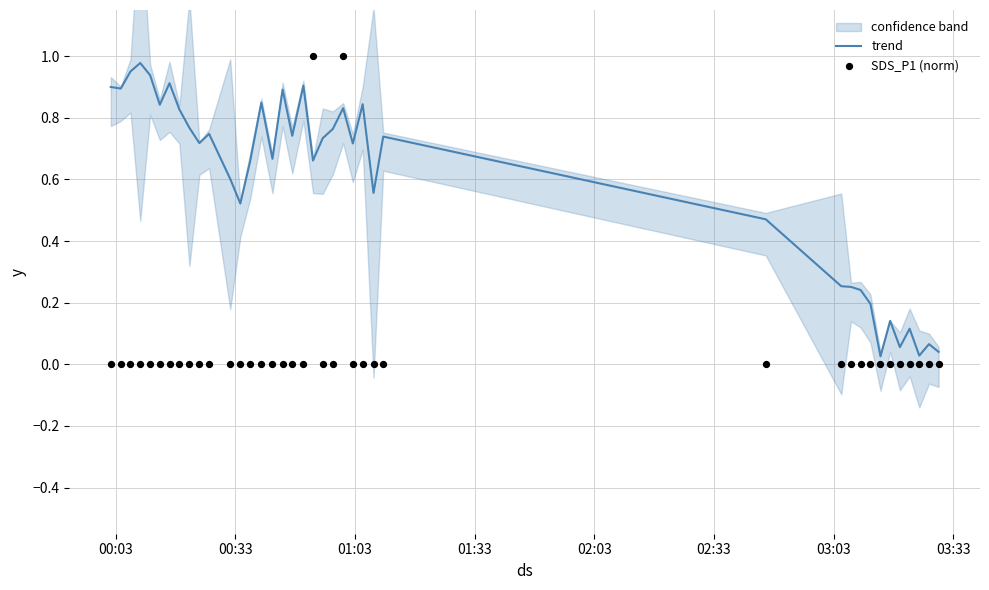

At how many categories does at least one series exceed 0?

39